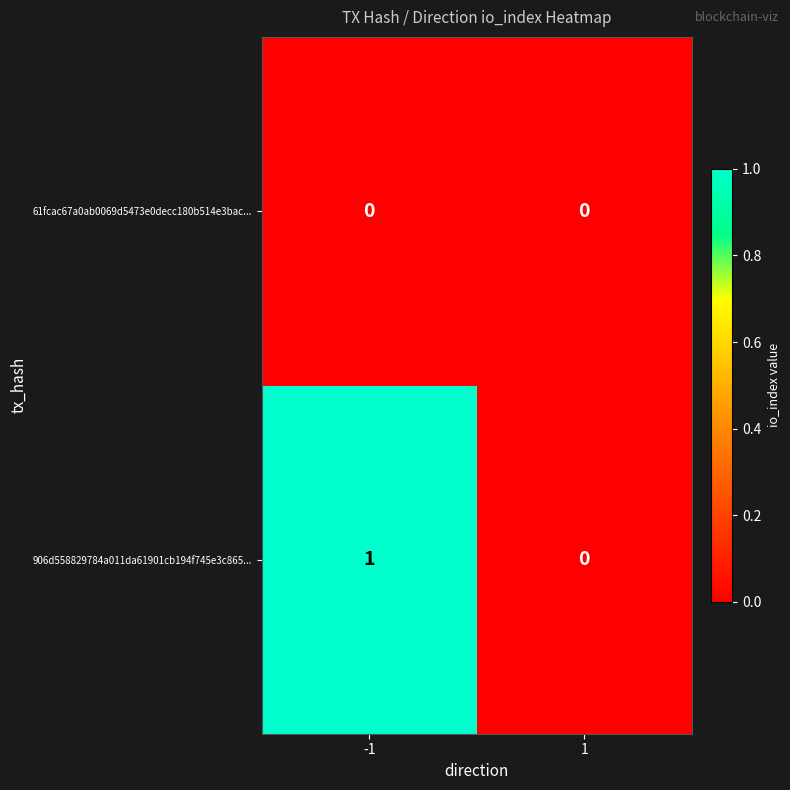

Between -1 and 1, which series saw the biggest shift?

906d558829784a011da61901cb194f745e3c865...